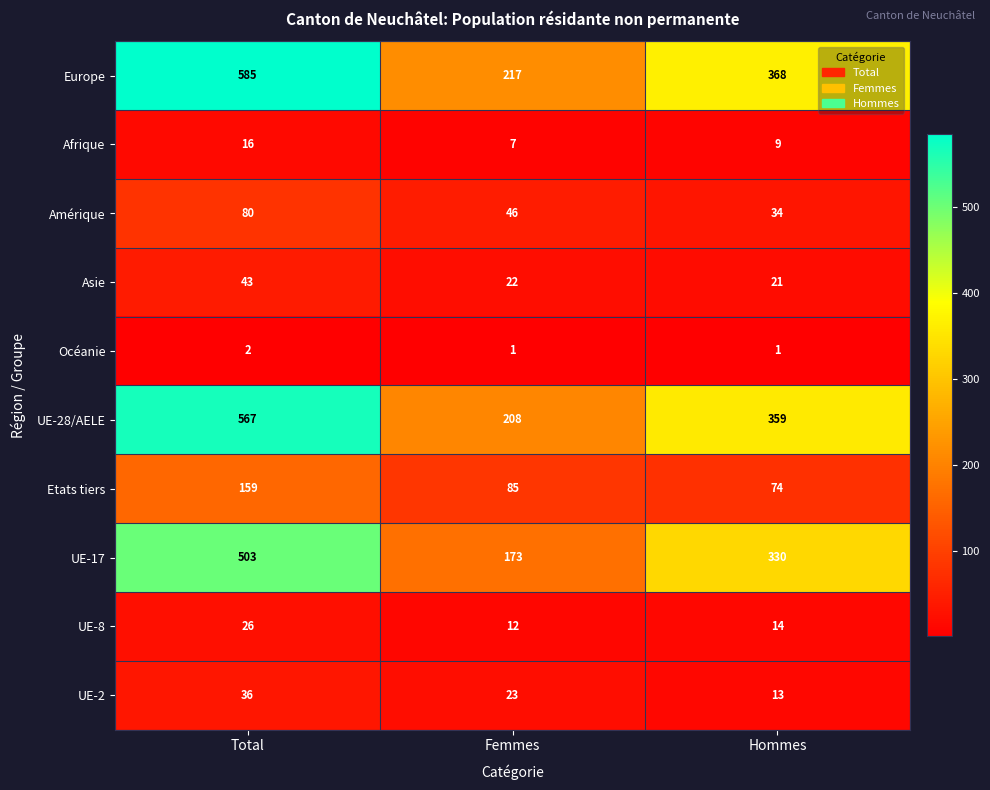

Which series changed the most between Total and Femmes?

Europe